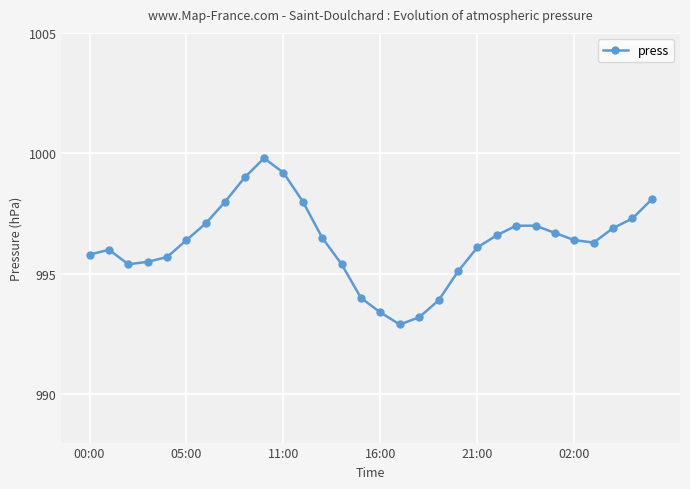

What is the greatest value displayed?

999.8